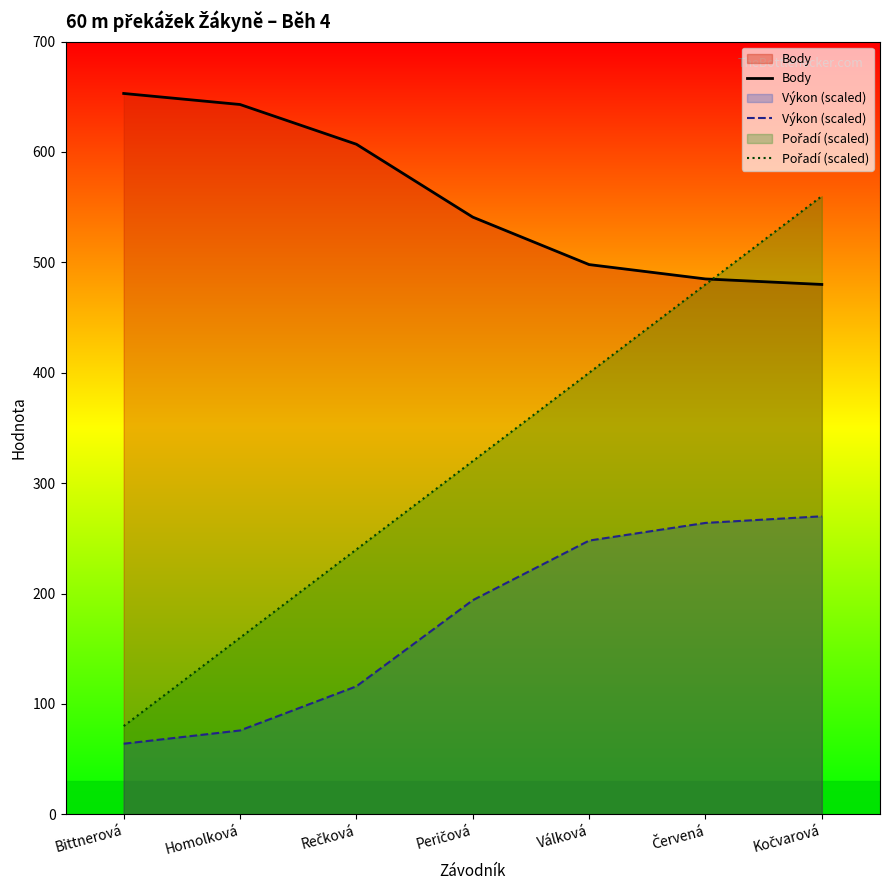

True or false: Výkon (scaled) has more than 2 interior local peaks.

False